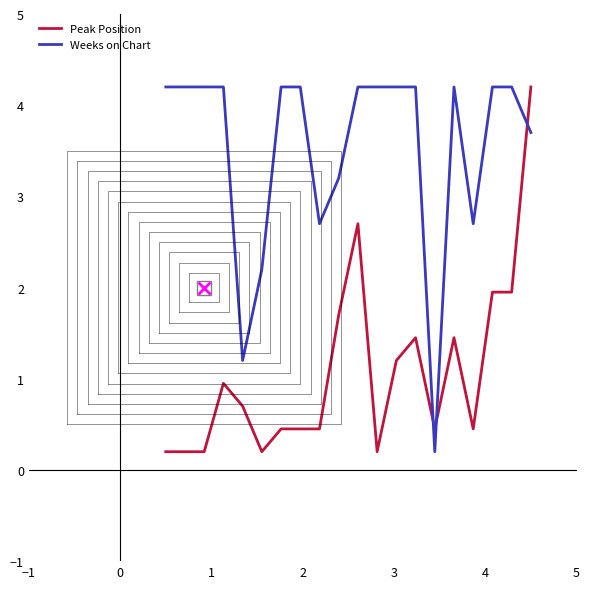

What is the average value of the Weeks on Chart series?

3.5